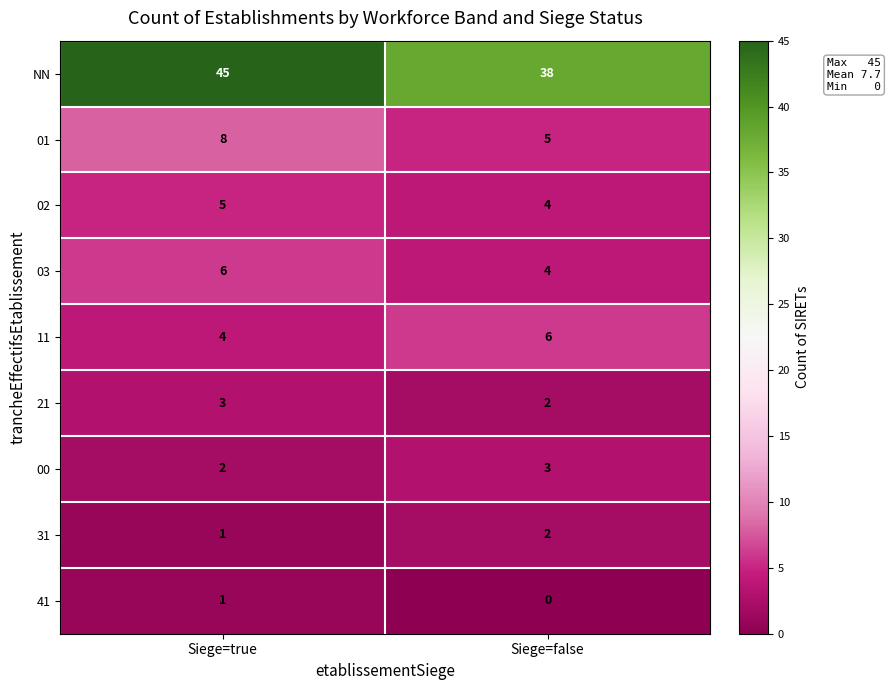

Which label corresponds to the smallest value in the chart?

Siege=false